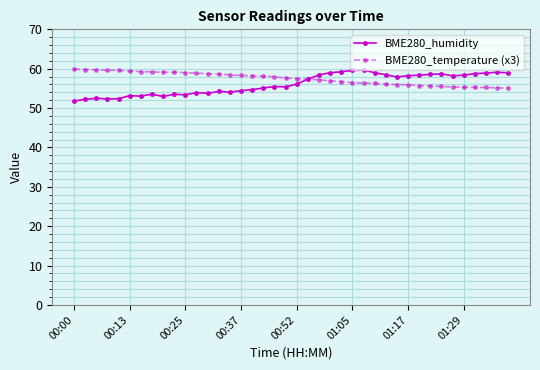

What is the lowest value of the BME280_temperature (x3) series?

55.1